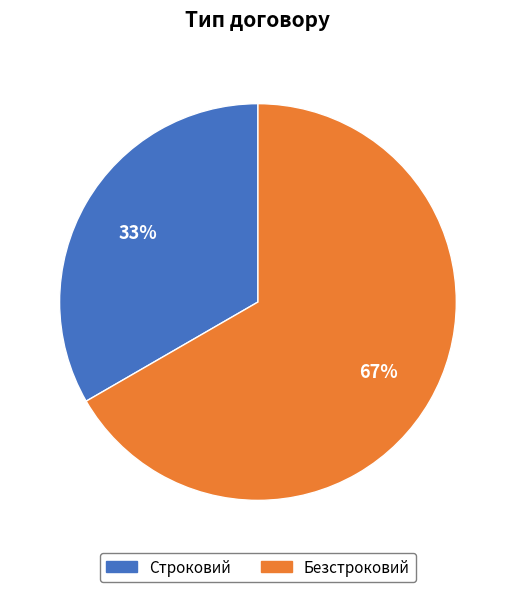

Which slice represents more than half of the pie?

Безстроковий